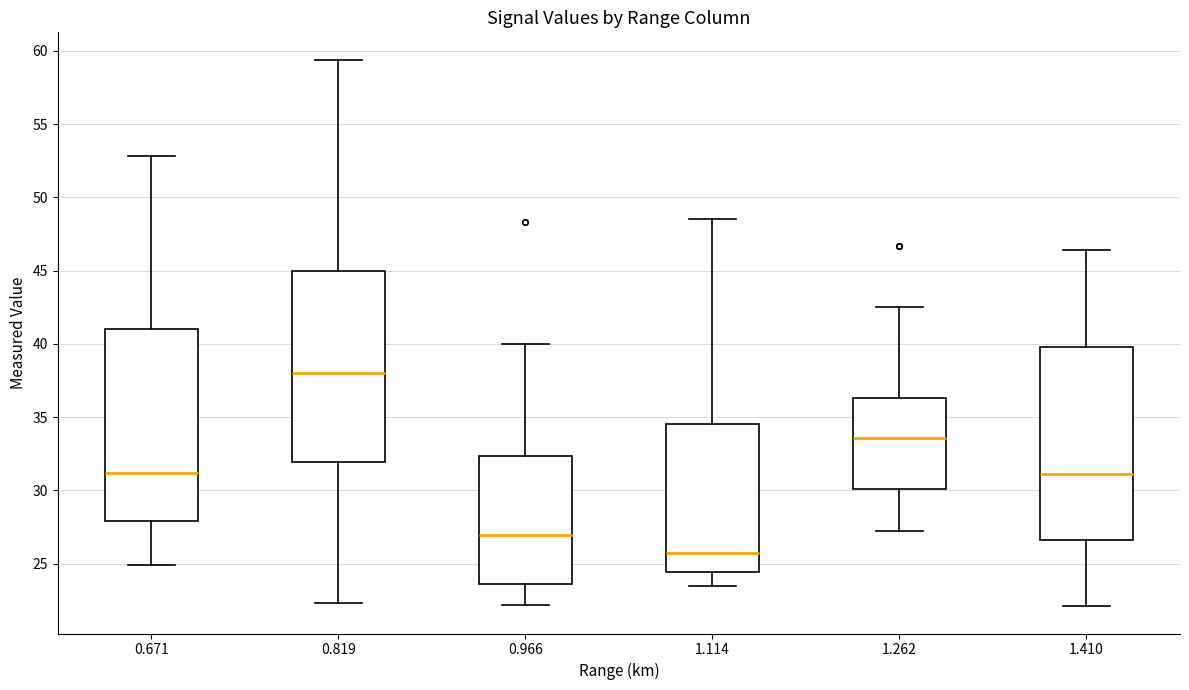

Reading left to right, read every box against the y-axis: the position of its median line, the range the box covers, and the ends of its whiskers. The values are not printed on the chart, so give them approximately, as read against the axis.

0.671: median 31.0, box 28.0 to 41.0, whiskers 25.0 to 53.0
0.819: median 38.0, box 32.0 to 45.0, whiskers 22.5 to 59.5
0.966: median 27.0, box 23.5 to 32.5, whiskers 22.0 to 40.0
1.114: median 25.5, box 24.5 to 34.5, whiskers 23.5 to 48.5
1.262: median 33.5, box 30.0 to 36.5, whiskers 27.0 to 42.5
1.410: median 31.0, box 26.5 to 40.0, whiskers 22.0 to 46.5